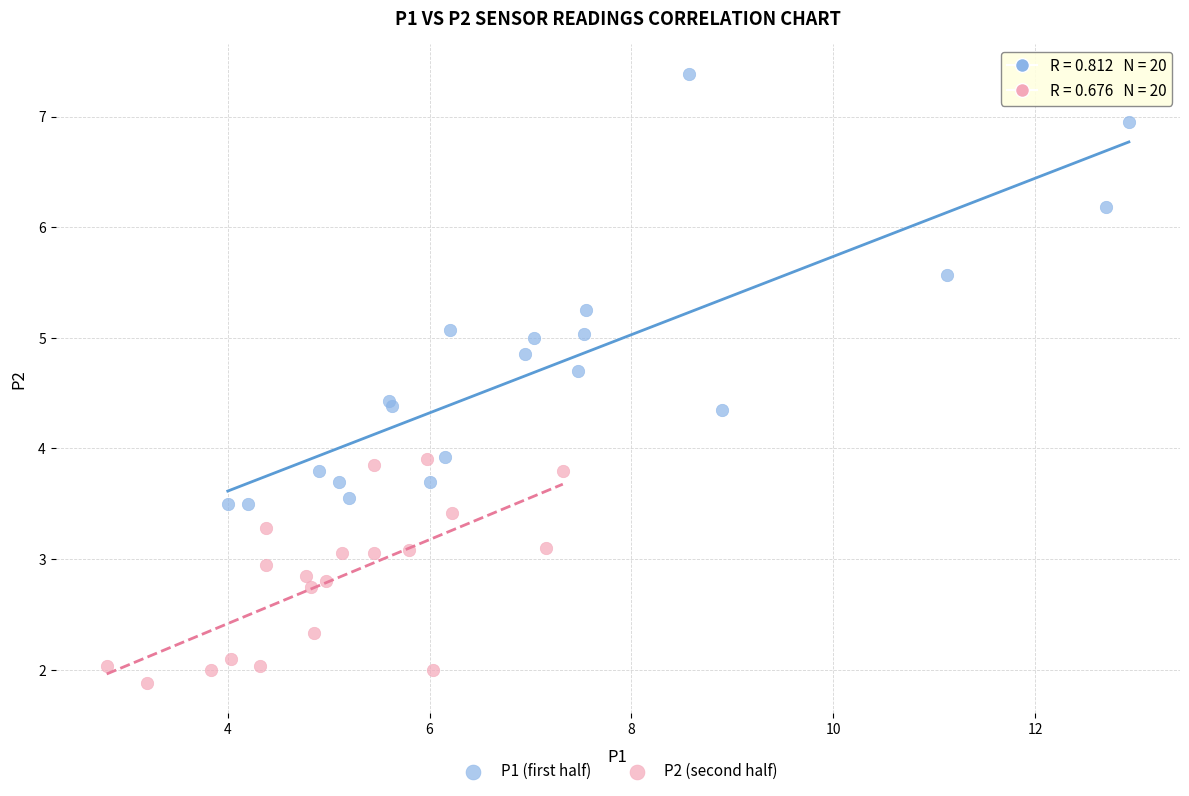

Which series reaches the maximum Y coordinate?

P1 (first half)